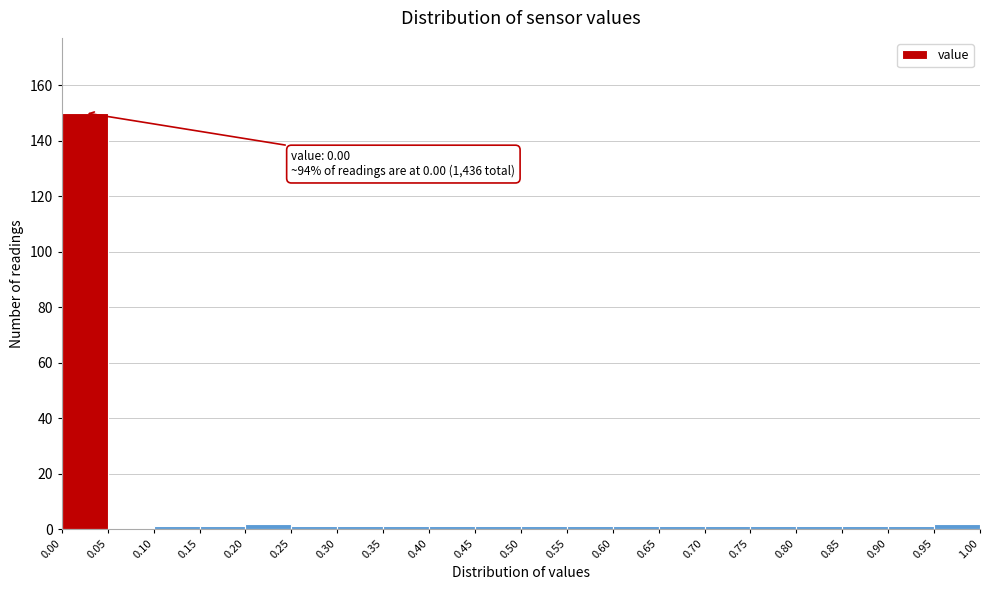

Over which range of the x-axis is the bar tallest?

0.00 to 0.05